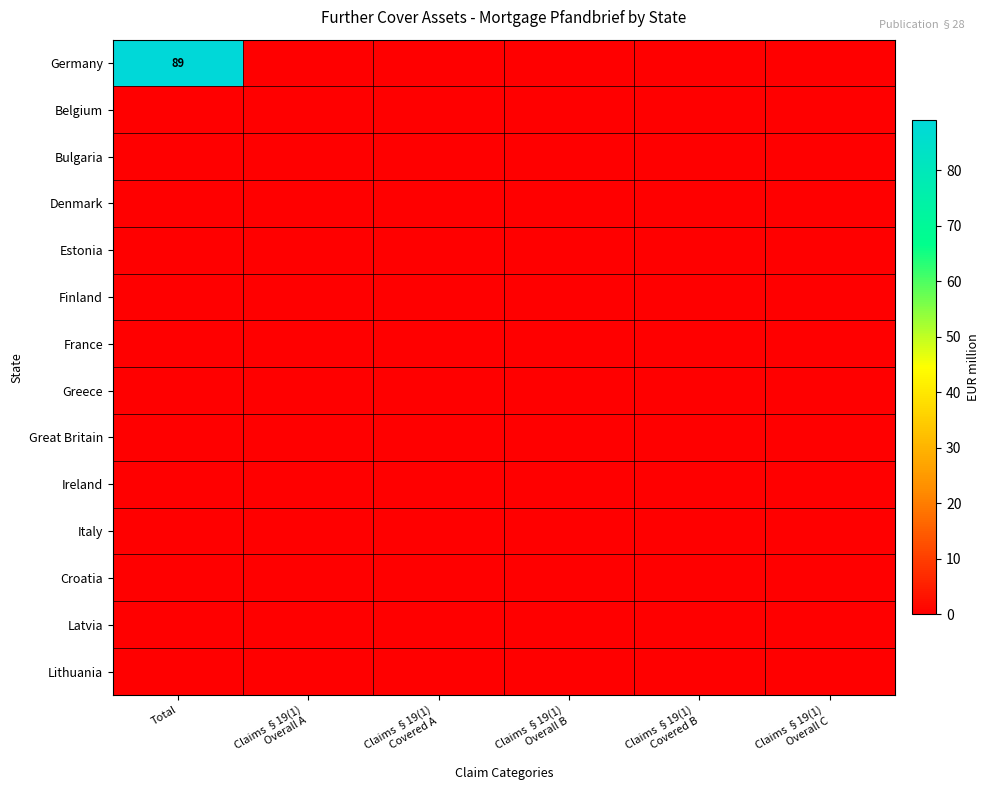

Which category has the lowest value across all series?

Claims §19(1)
Overall A